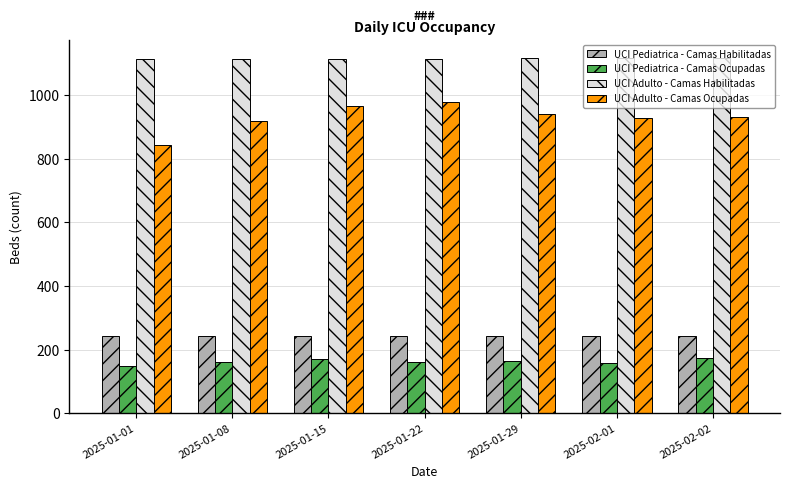

Which series has the largest total across all categories?

UCI Adulto - Camas Habilitadas